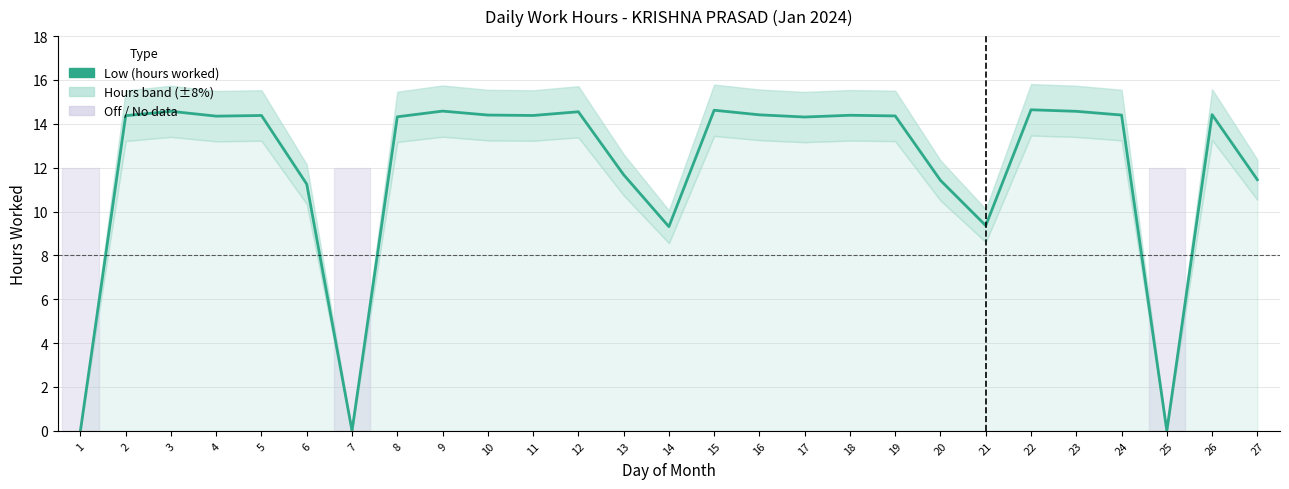

What is the greatest value displayed?

14.6